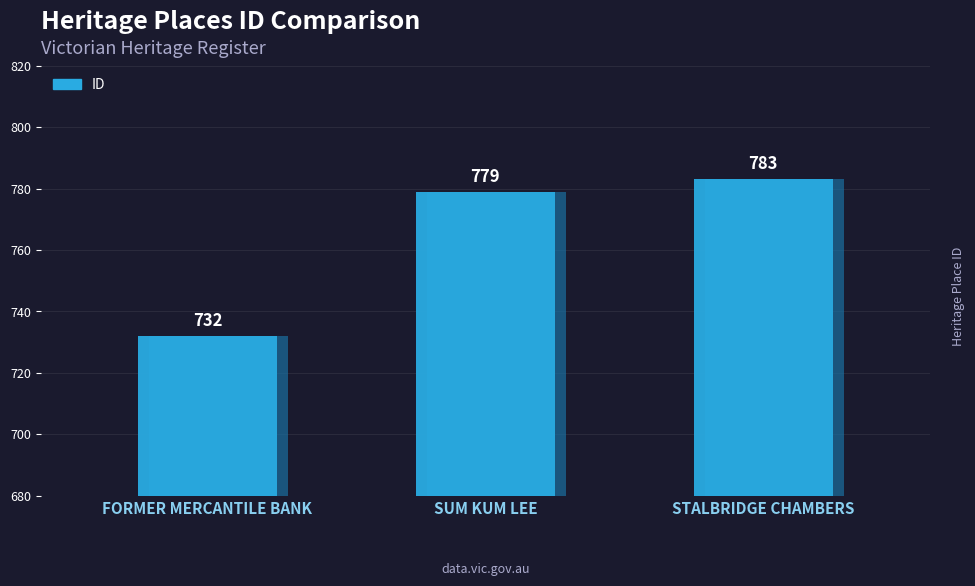

Reading left to right, extract all data points from this chart.

732	779	783